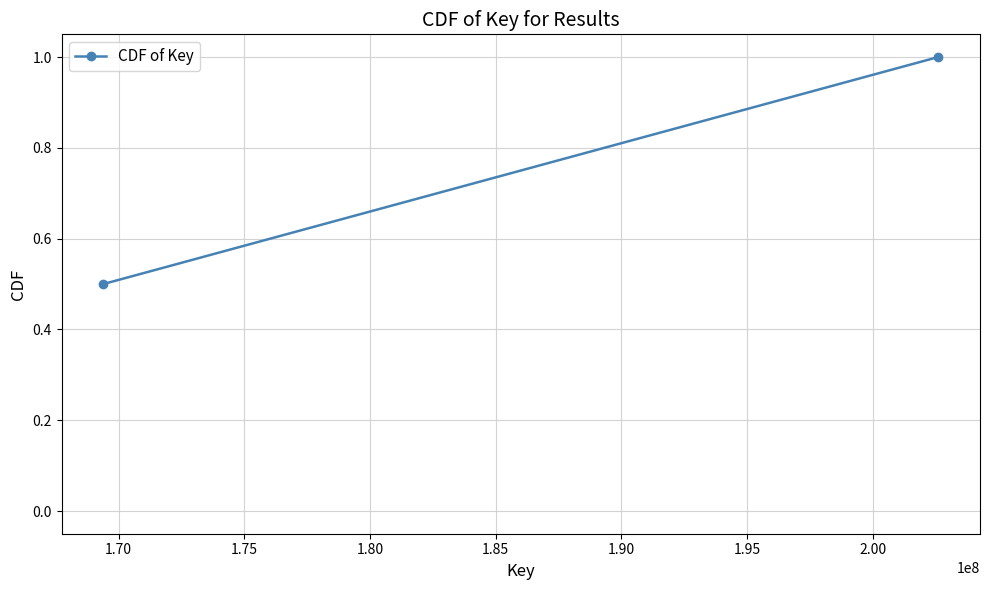

What is the value of the 2nd point from the left?

1.0